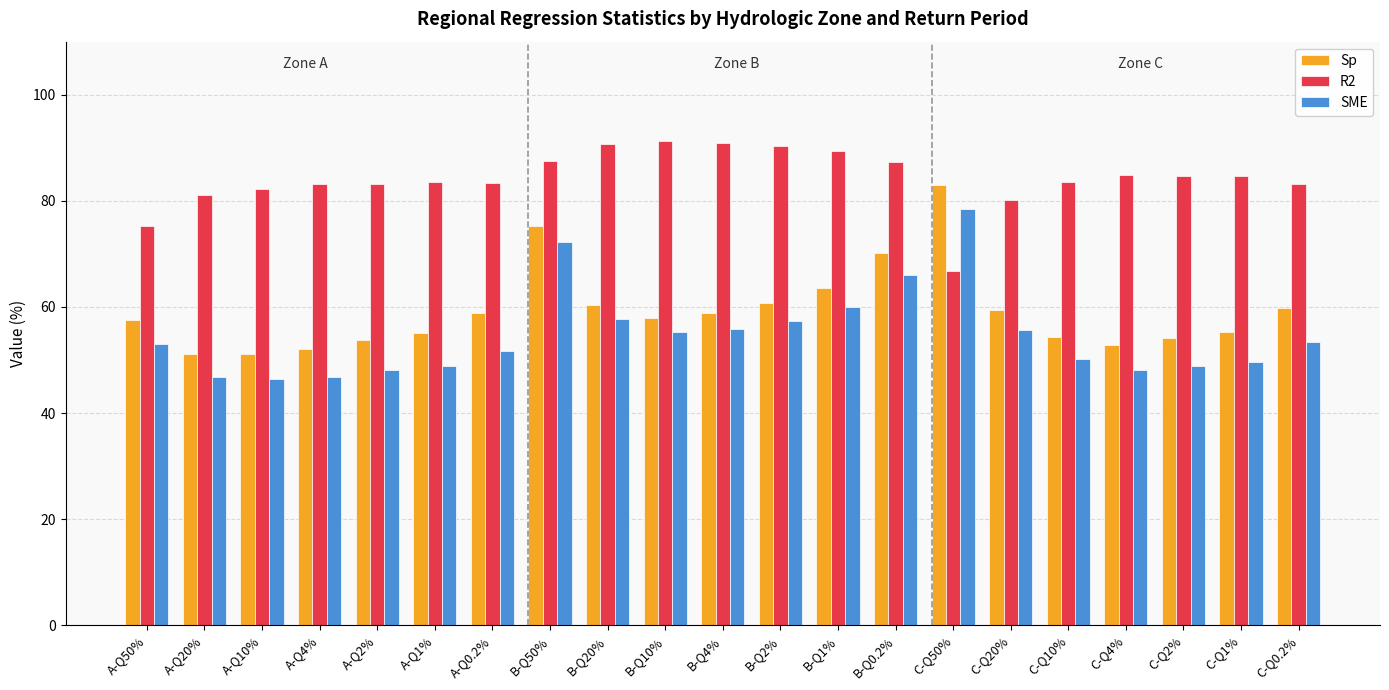

How many bars are there in each group?

3